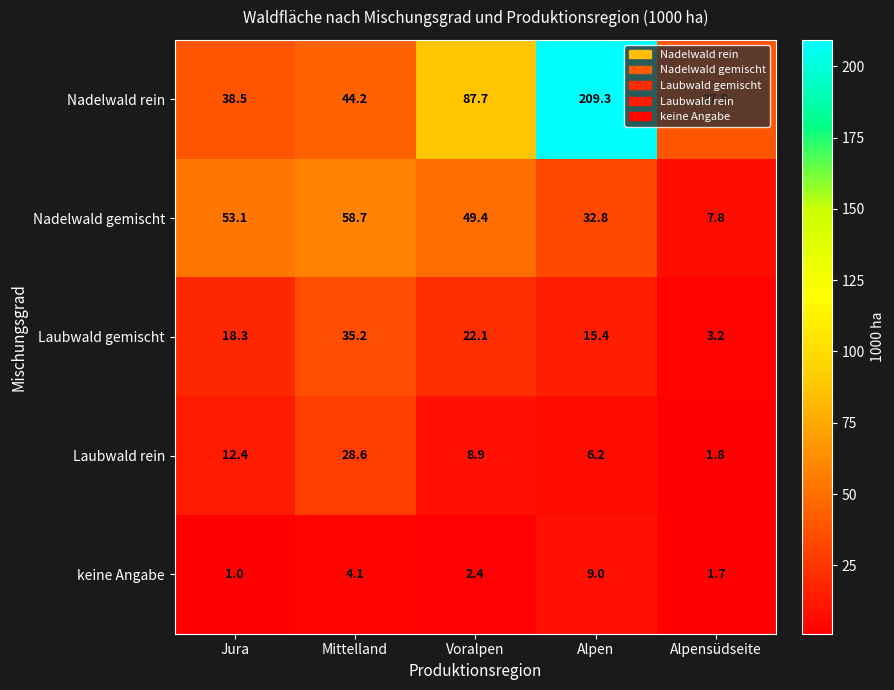

What is the difference between the keine Angabe values at Alpen and Alpensüdseite?

7.3